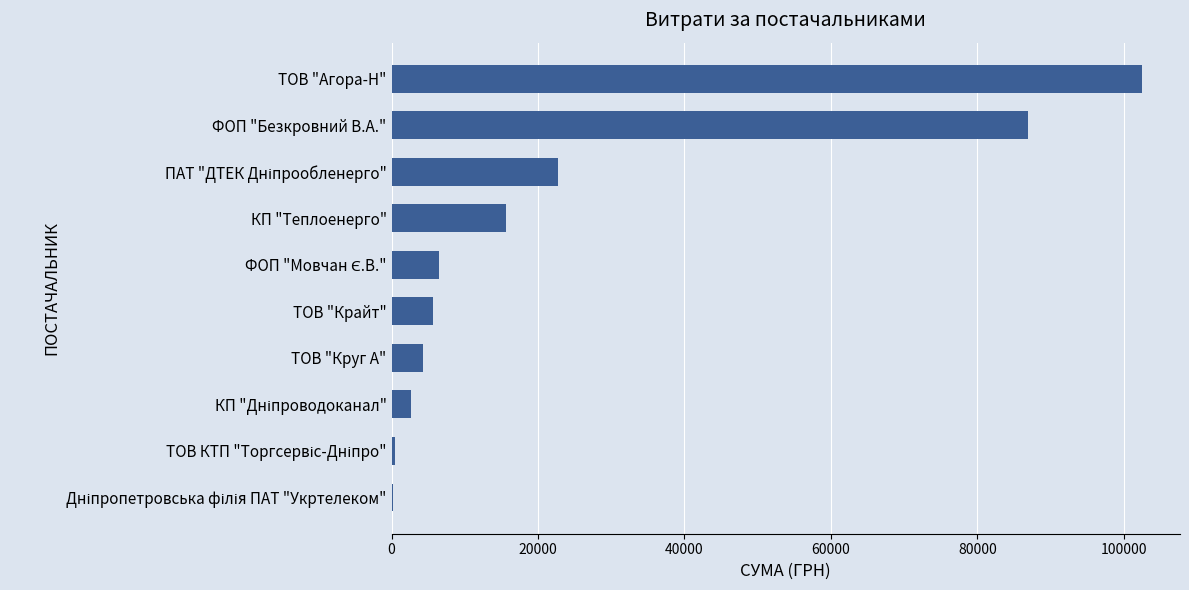

Between ФОП "Безкровний В.А." and ТОВ "Крайт", which is larger?

ФОП "Безкровний В.А."